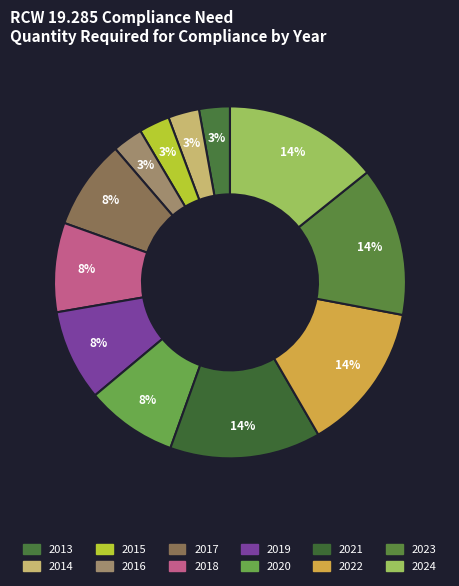

How many slices are in this pie chart?

12